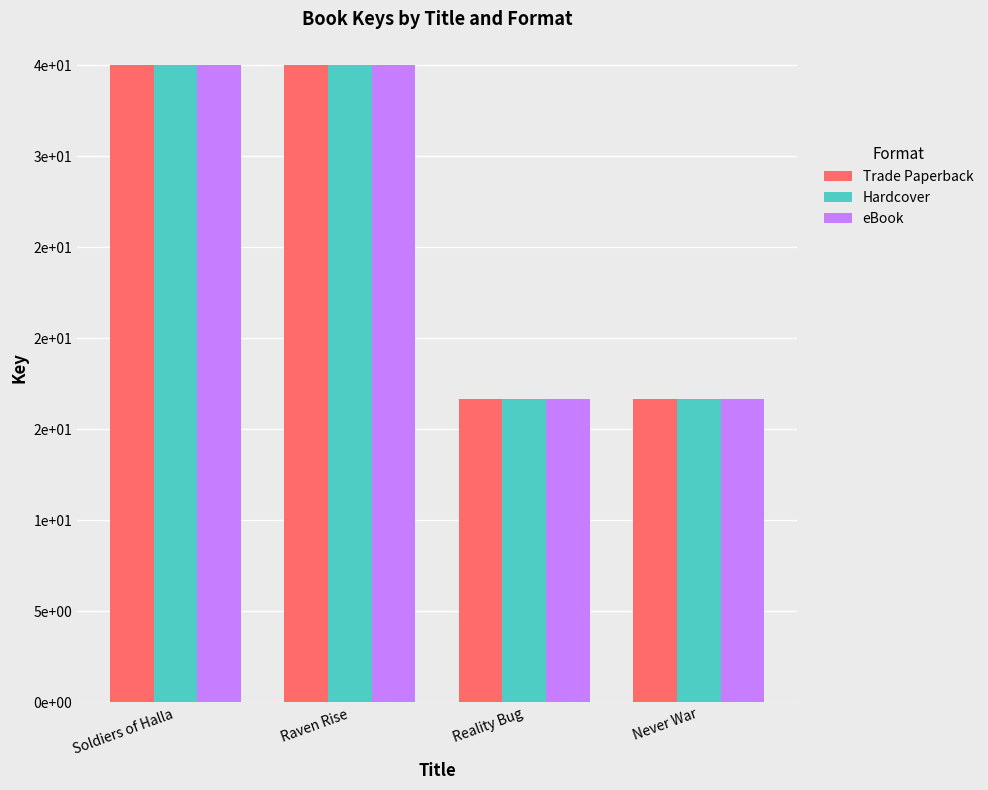

What is the minimum value for eBook?

16689336